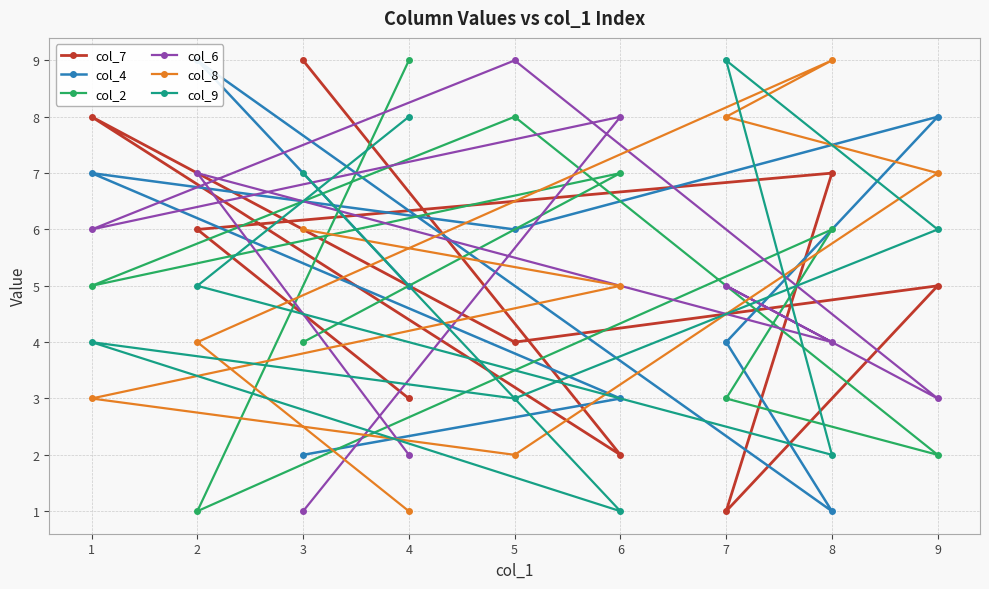

What is the total value across all series at 2?

32